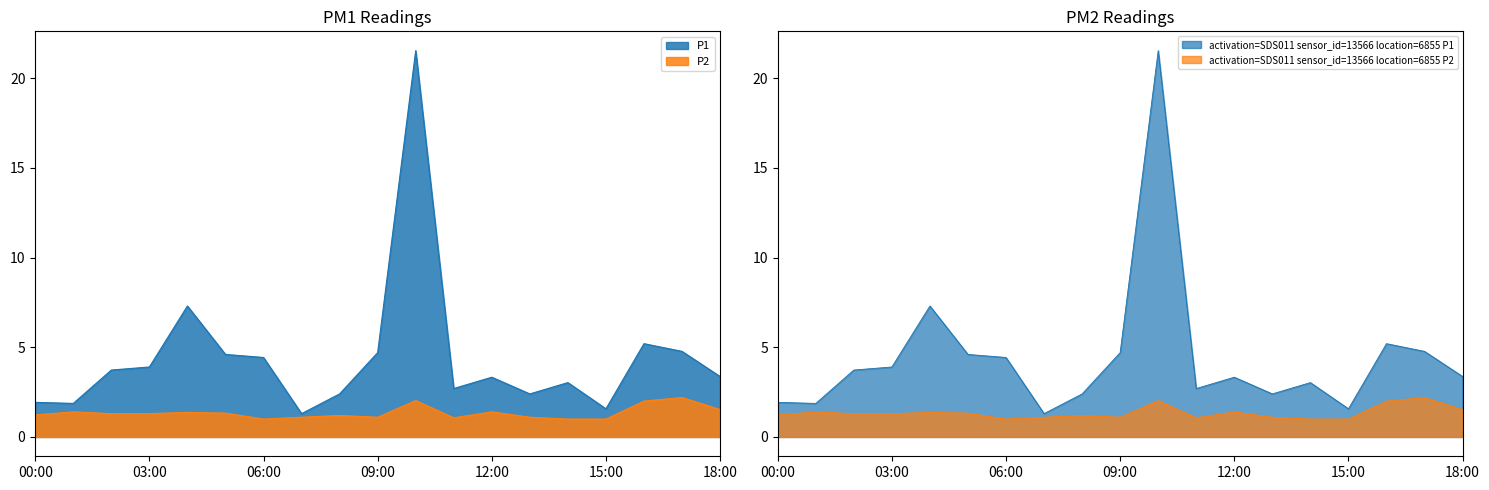

The P2 series shows 2.8 at 16:00. True or false?

False